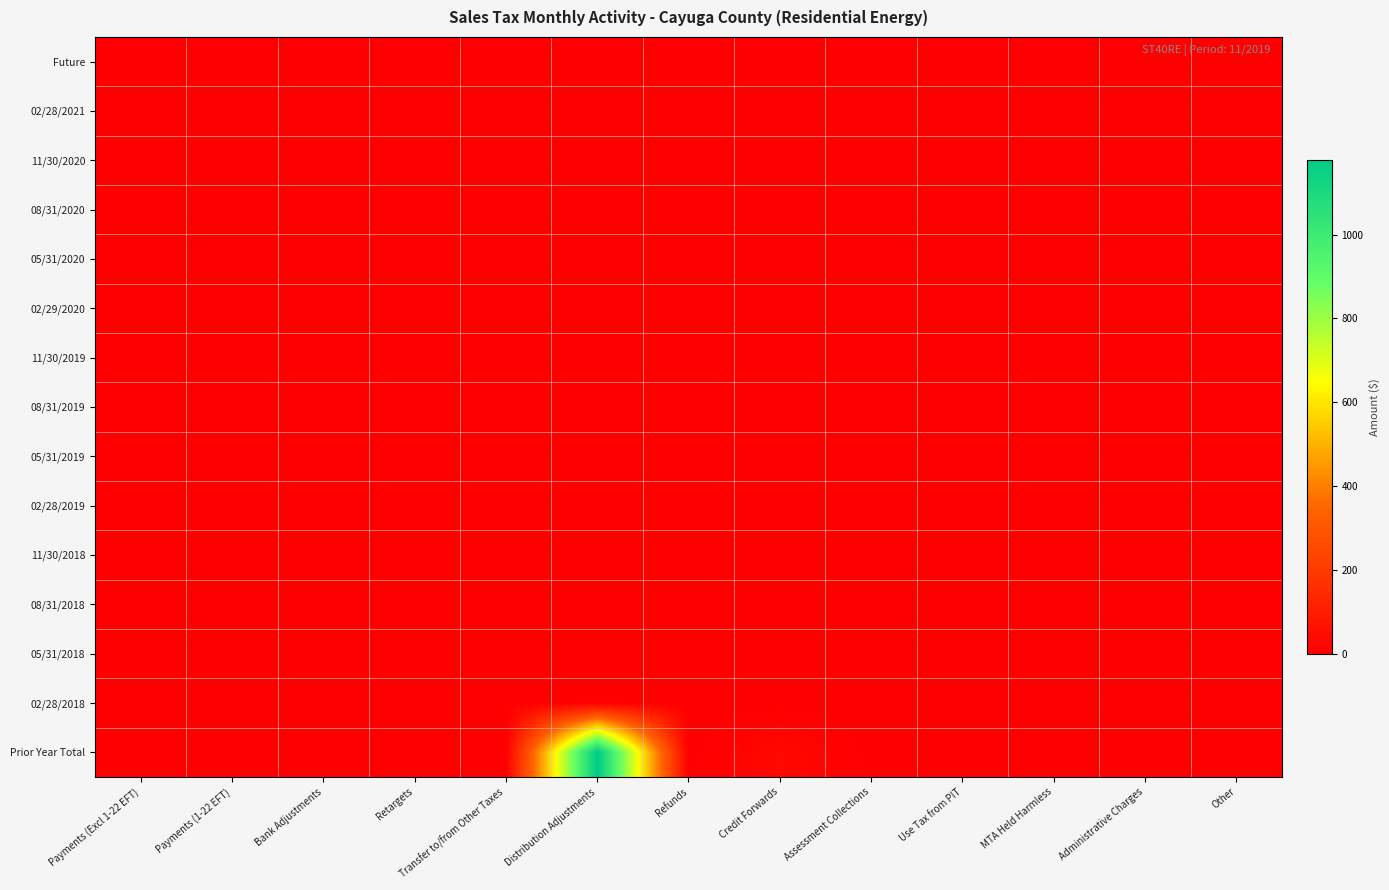

Which series has the widest spread of values?

Prior Year Total